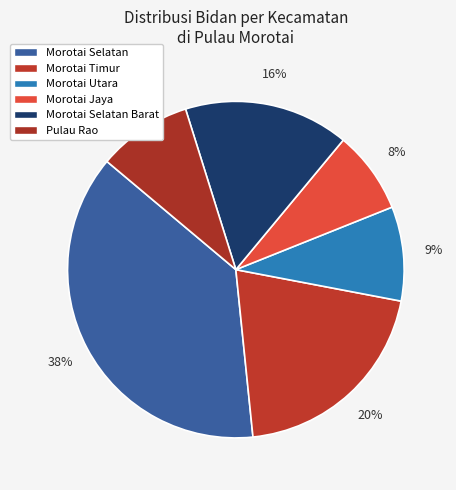

Is there any slice that represents more than half of the pie?

No